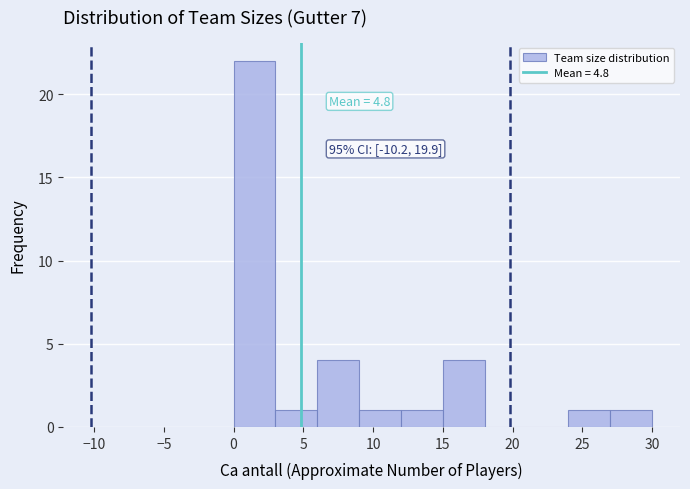

Over which range of the x-axis is the bar tallest?

0 to 3